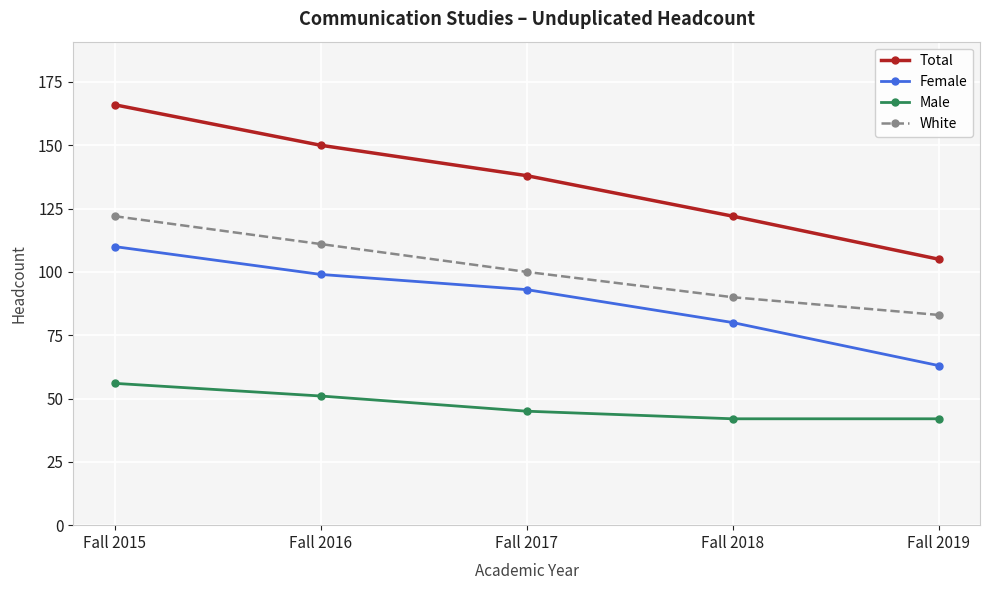

At which label does White reach its minimum?

Fall 2019